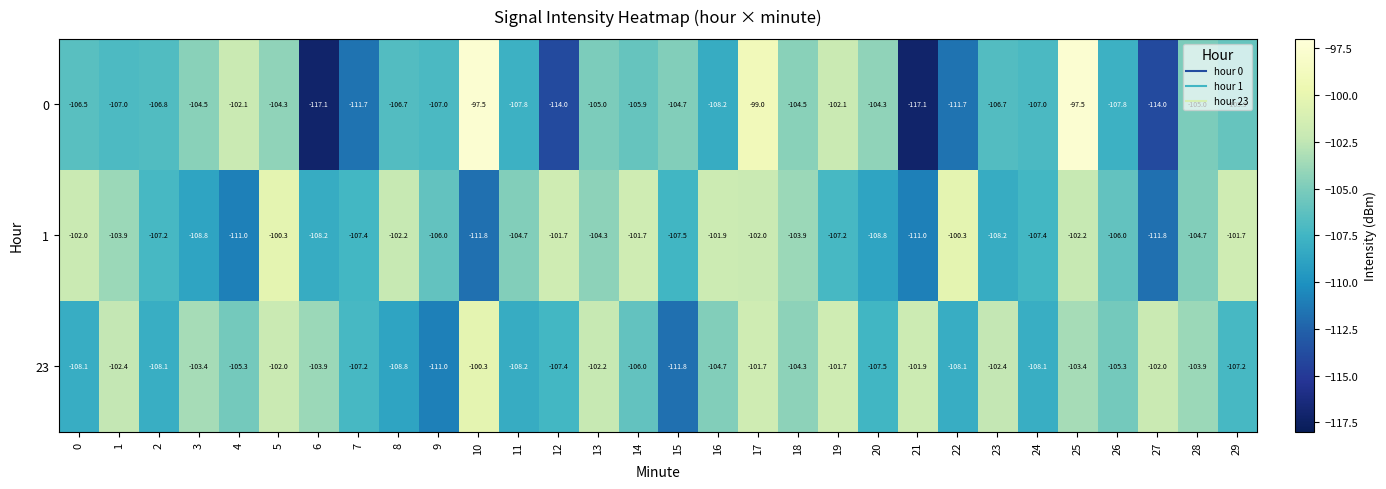

What is the greatest value displayed?

-97.5